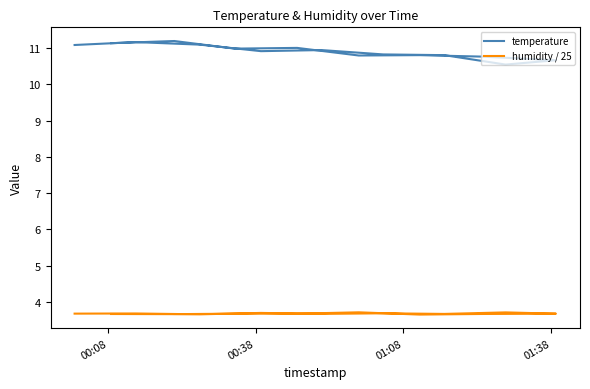

Is the value of temperature at 9 greater than the value of humidity / 25 at 10?

Yes